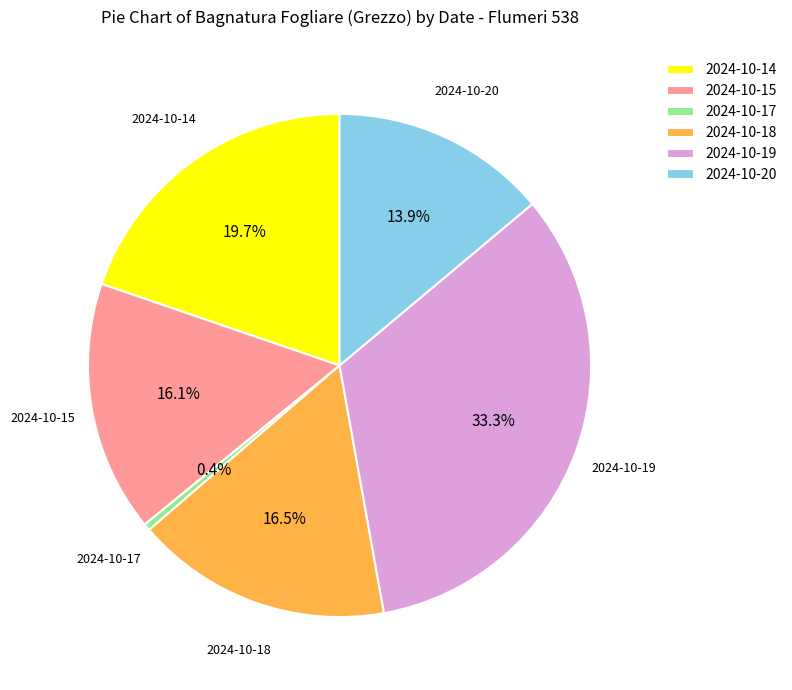

To the nearest percent, what is the difference between the largest and smallest slice percentages?

33%